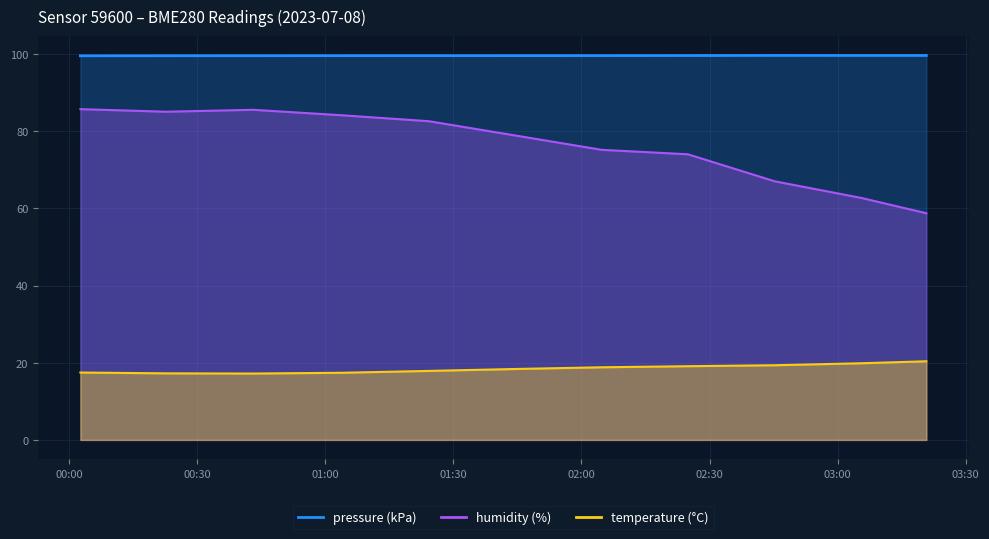

How many data points in humidity are less than 78?

5